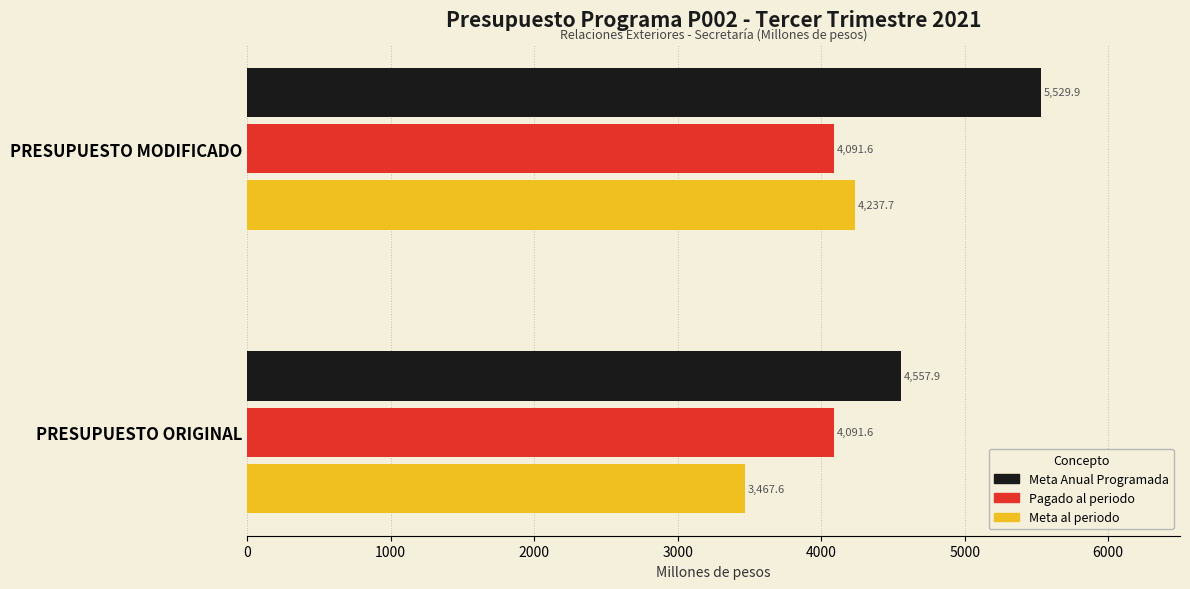

Count the number of categories in the chart.

2